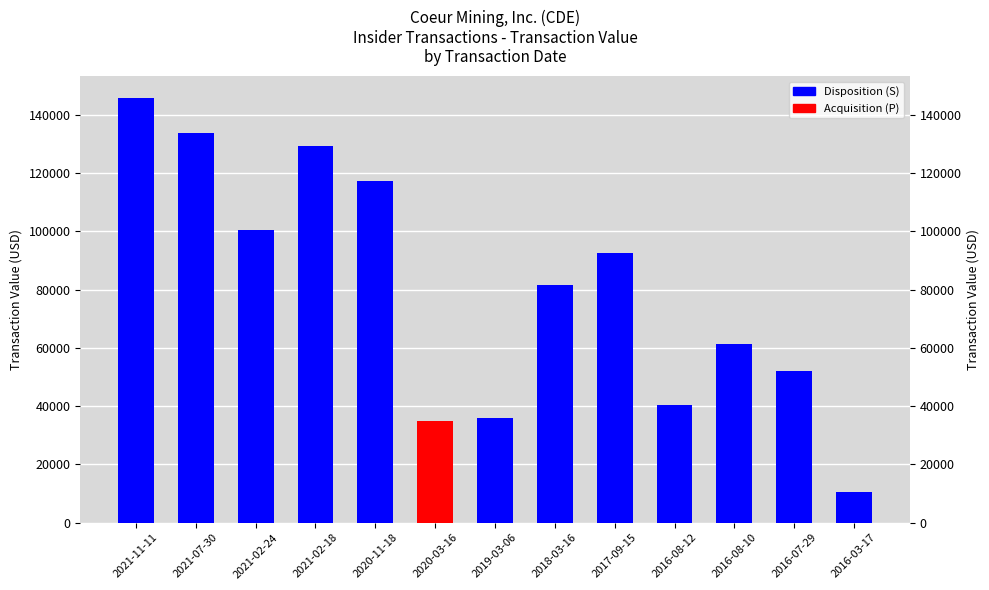

Reading left to right, list all the values displayed in this chart.

146000	133700	100600	129243	117450	35000	35820	81500	92500	40375	61275	52155	10520